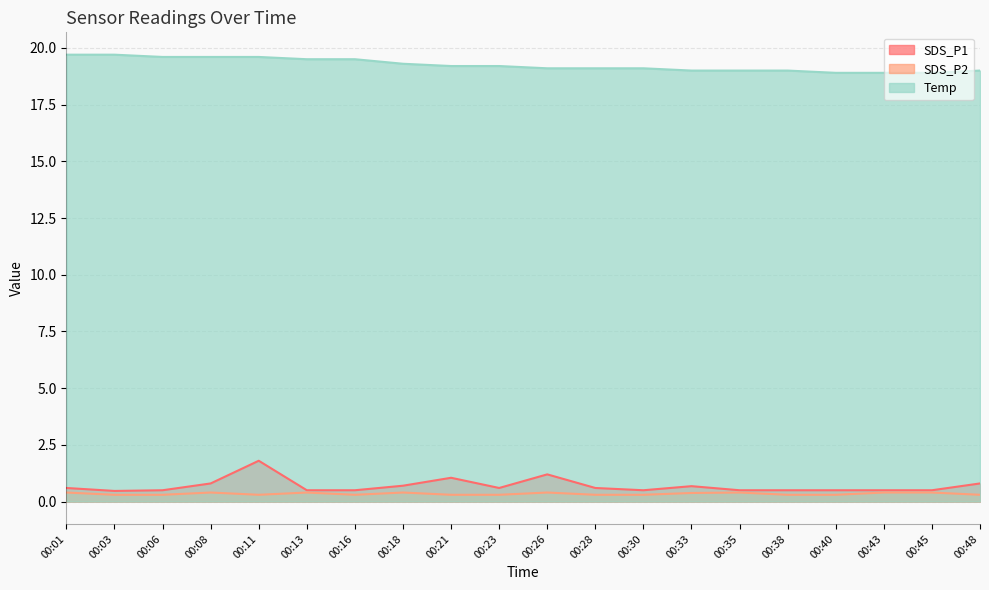

How many values in the Temp series exceed 19?

13